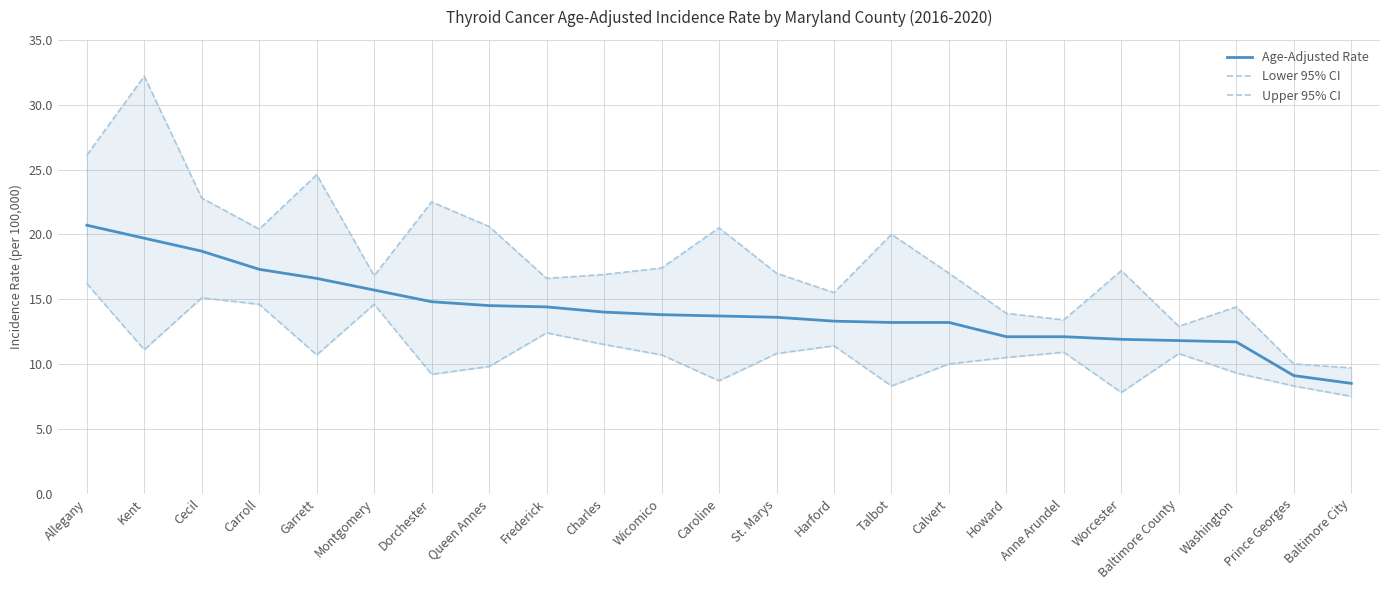

List the series in order of their overall mean, lowest first.

Lower 95% CI, Age-Adjusted Rate, Upper 95% CI